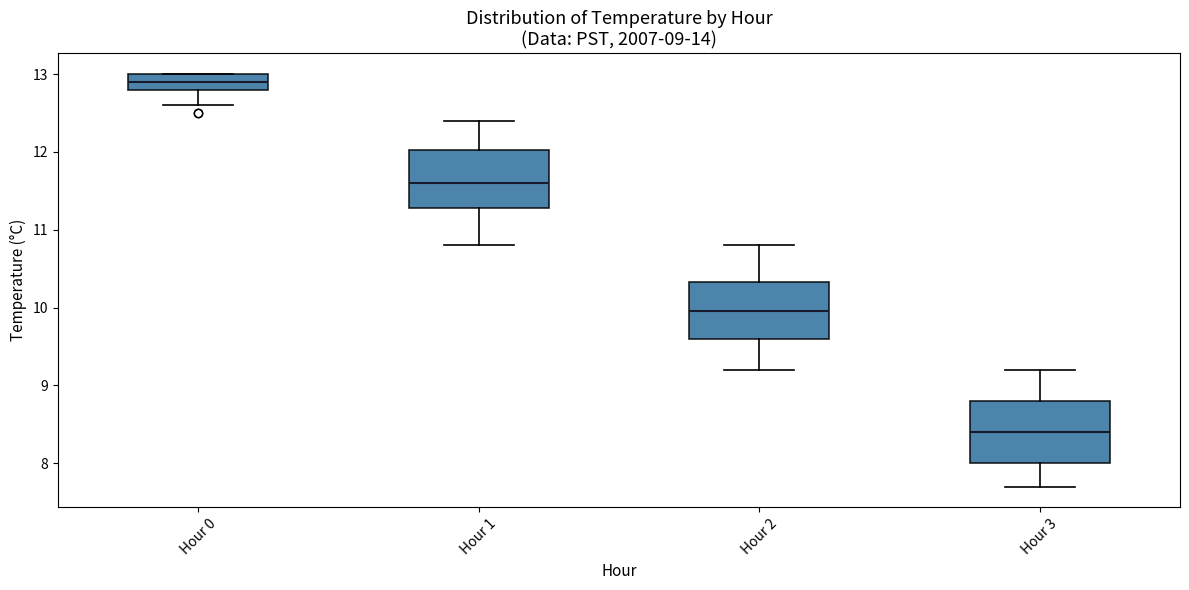

Which box has the highest median line?

Hour 0